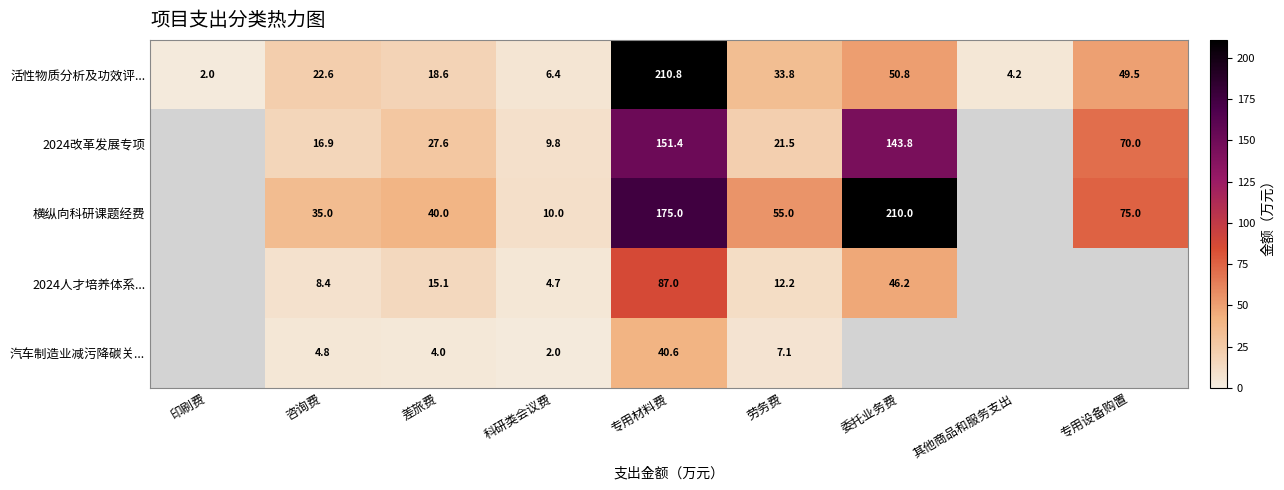

At how many categories does at least one series exceed 11?

6